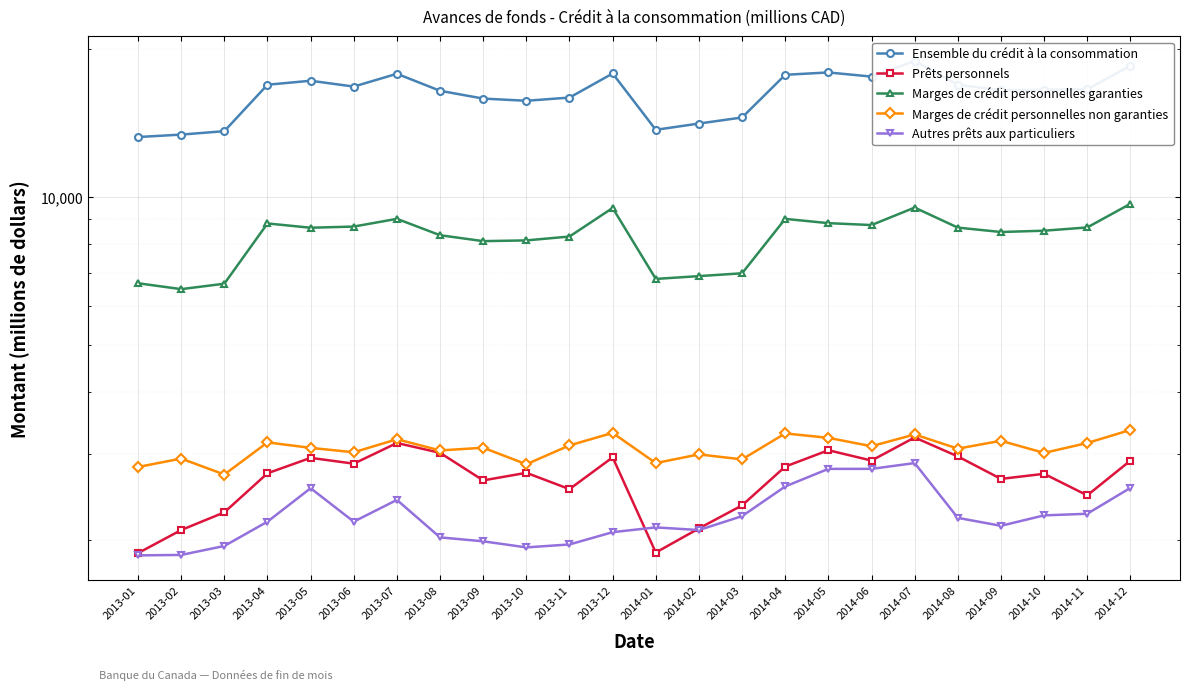

Rank the series by their maximum value, from highest to lowest.

Ensemble du crédit à la consommation, Marges de crédit personnelles garanties, Marges de crédit personnelles non garanties, Prêts personnels, Autres prêts aux particuliers